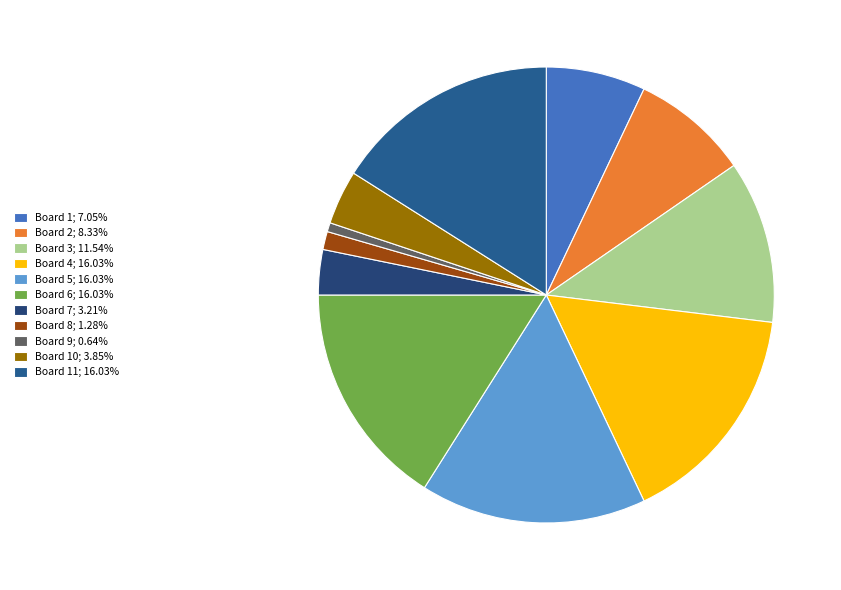

How many slices are in this pie chart?

11